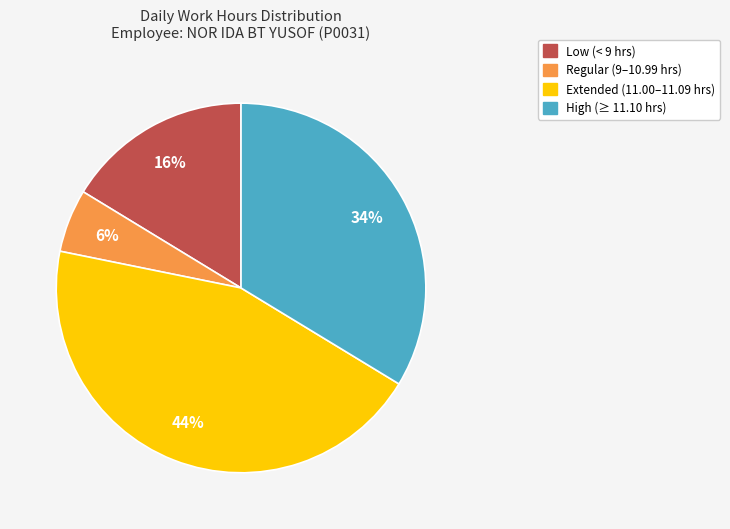

Does any single category account for the majority?

No